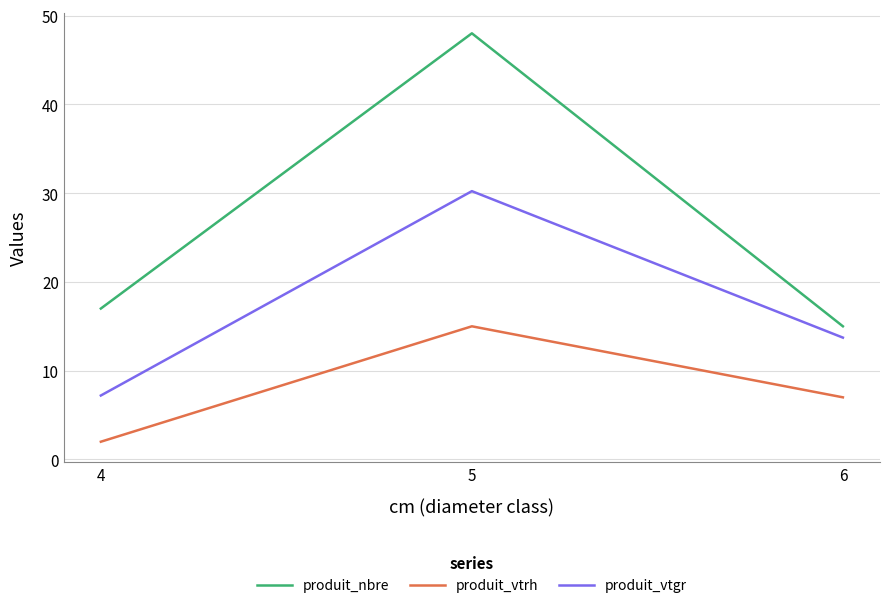

At how many categories does at least one series exceed 3?

3